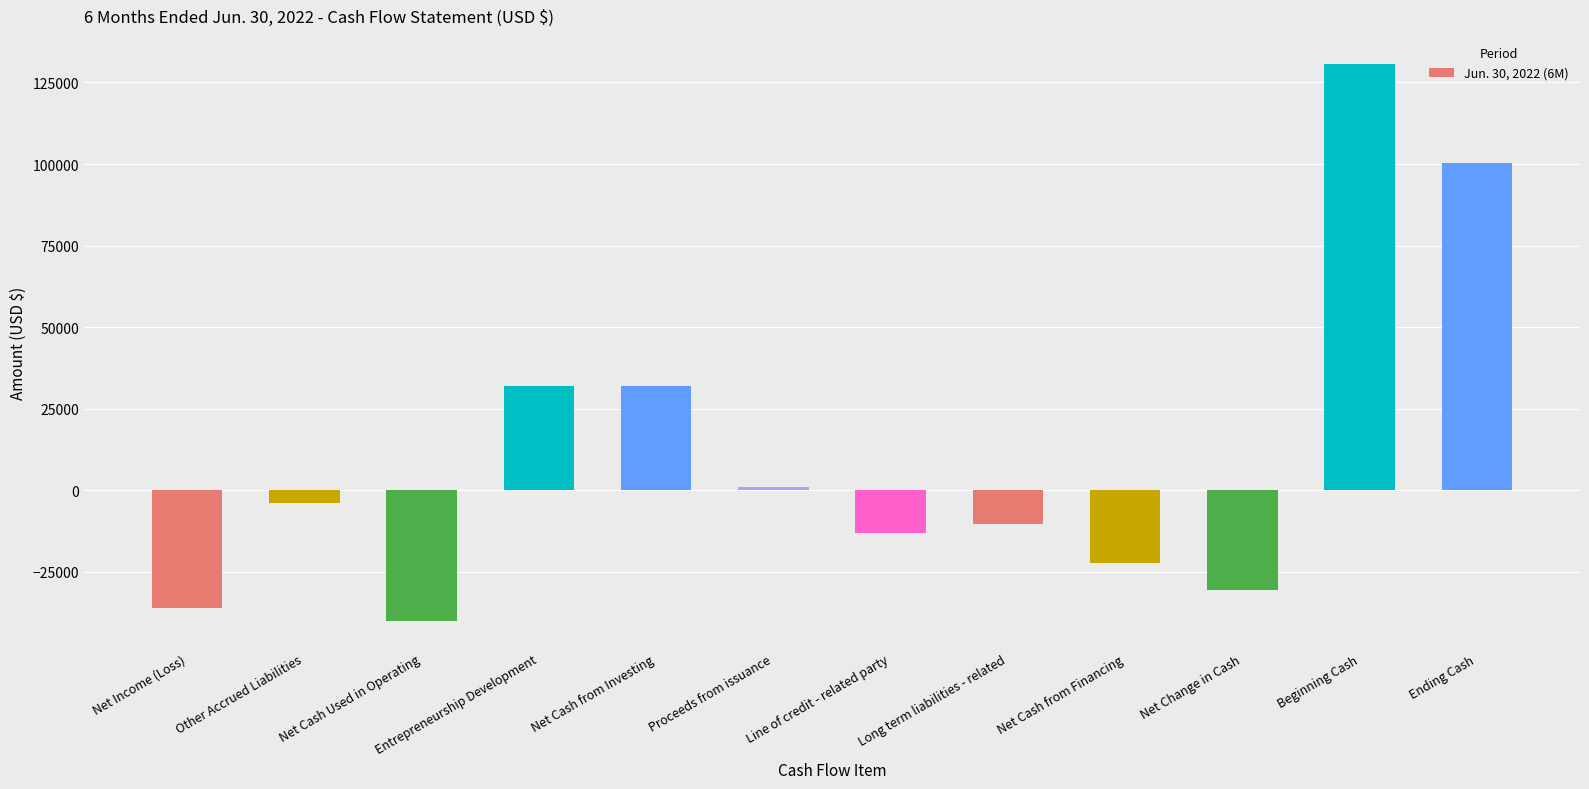

How many values are below -3816?

6